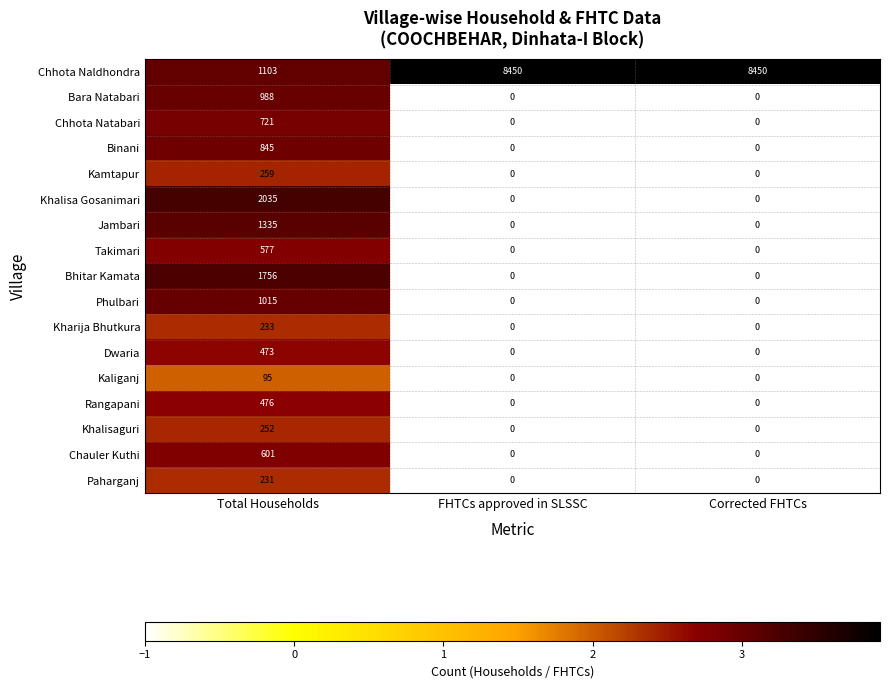

What is the total value across all series at Total Households?

12995